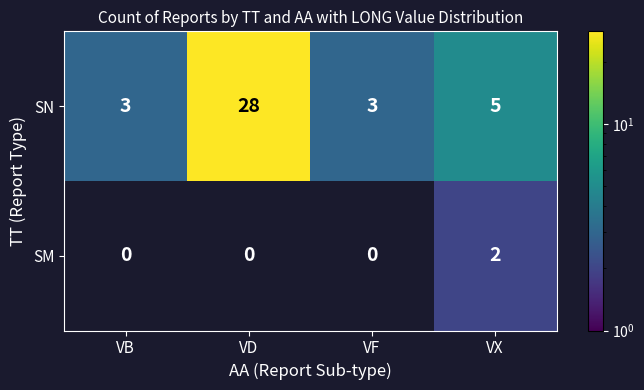

Where does the SN series first go above 5?

VD